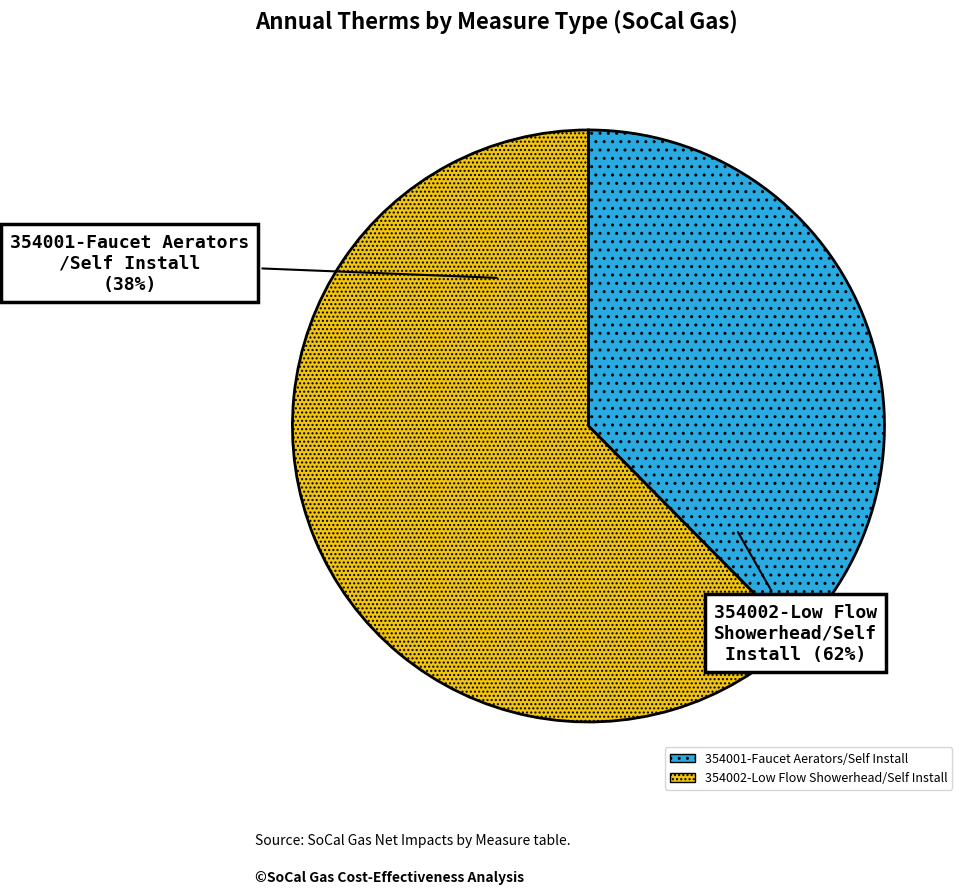

Is the sum of 354002-Low Flow Showerhead/Self Install and 354002-Low Flow Showerhead/Self Install greater than half?

Yes